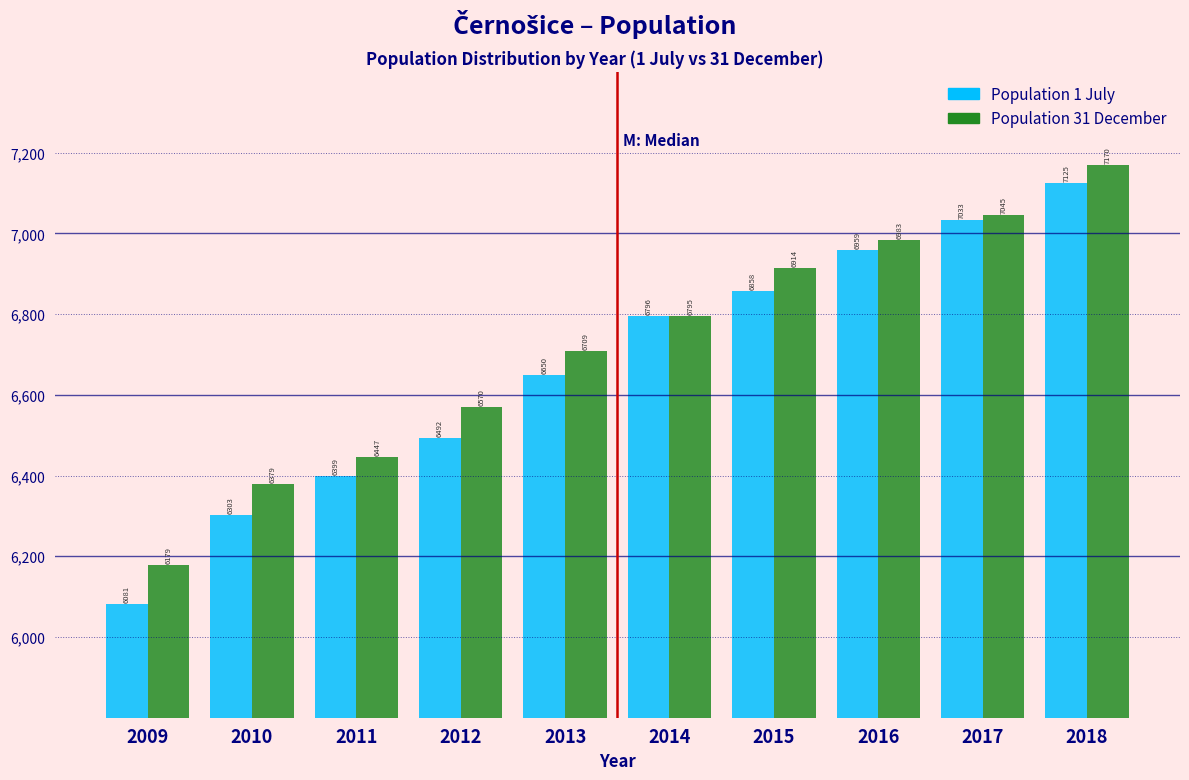

Reading left to right, extract all data points from this chart.

Population 1 July: 6081	6303	6399	6492	6650	6796	6858	6959	7033	7125
Population 31 December: 6179	6379	6447	6570	6709	6795	6914	6983	7045	7170